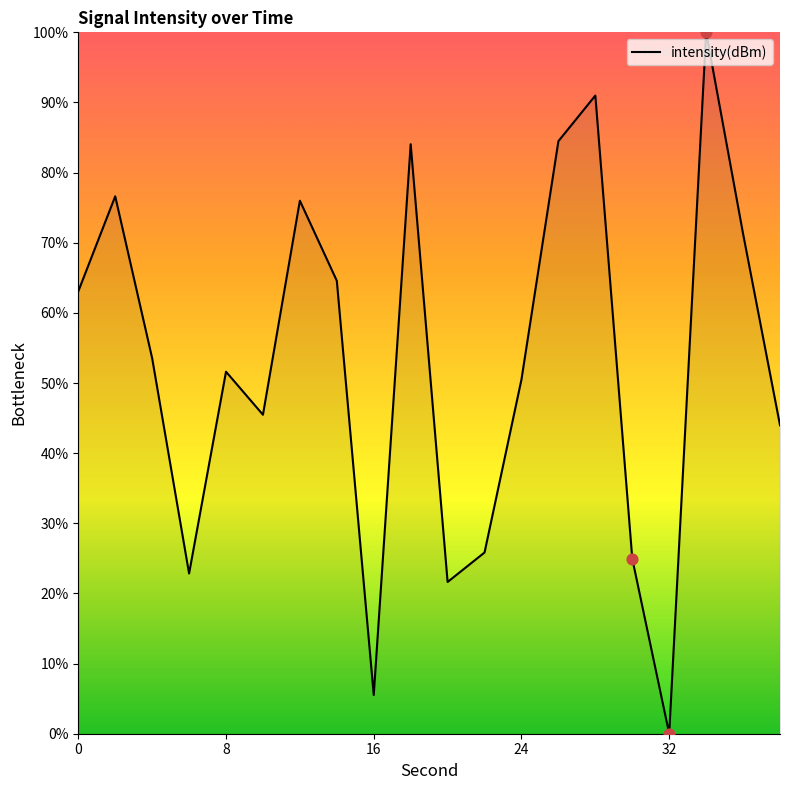

What is the difference between the maximum and minimum values?

100.0